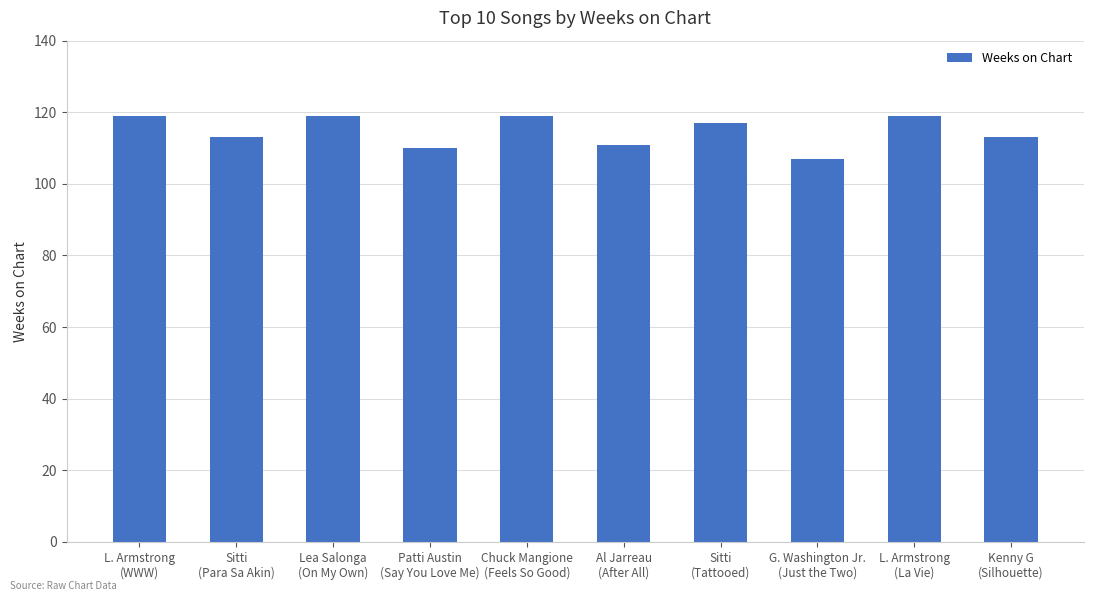

Does the chart contain stacked bars?

No